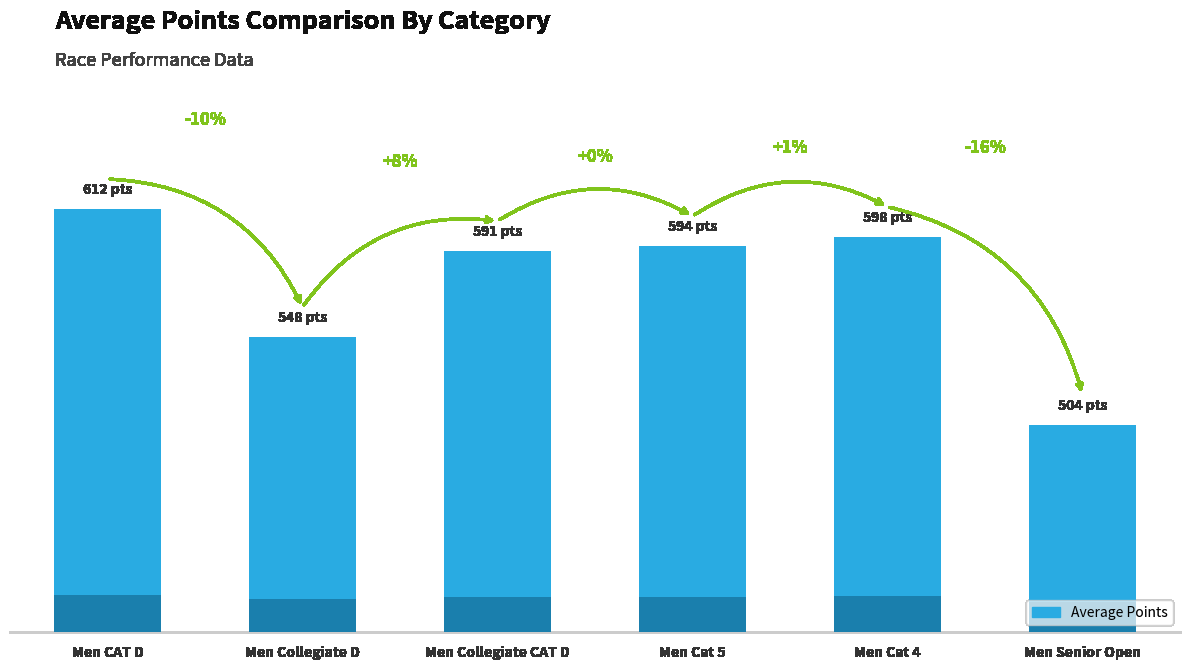

Are the bars grouped side by side (vs. stacked)?

No